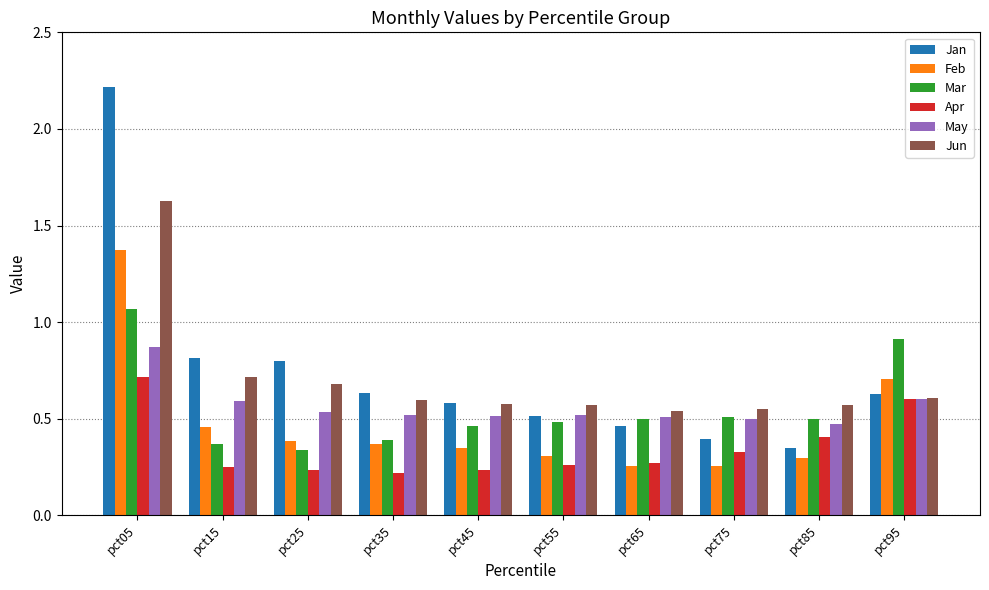

Count the number of categories in the chart.

10